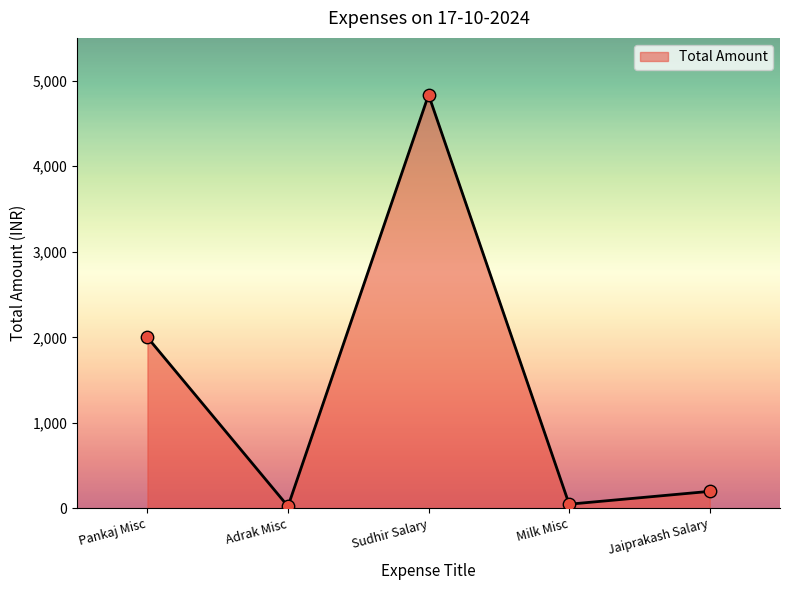

What is the change in value from Adrak Misc to Jaiprakash Salary?

+175